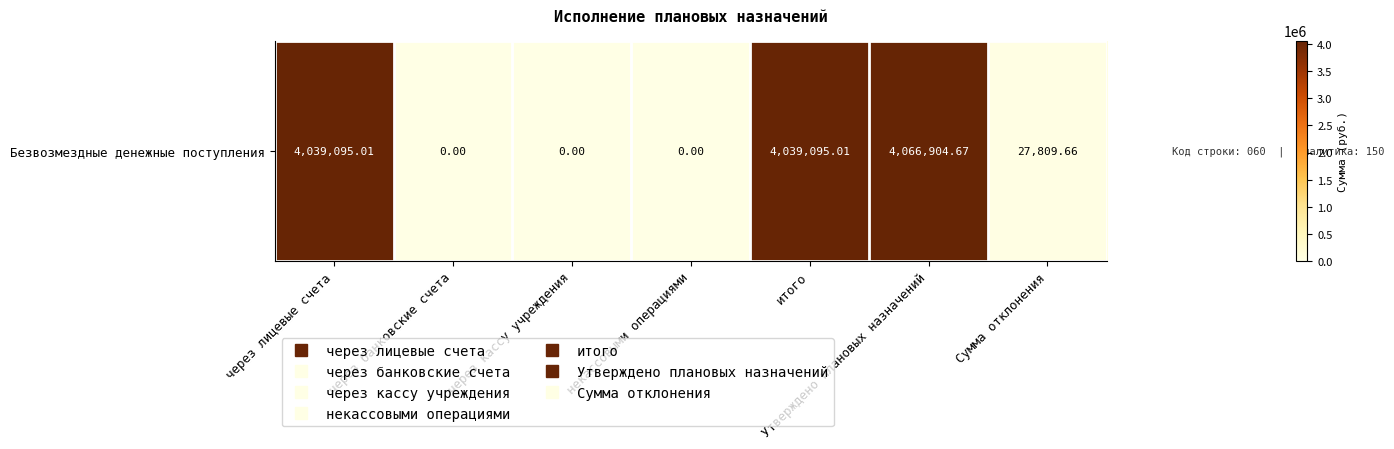

Count the number of values greater than 27809.

4